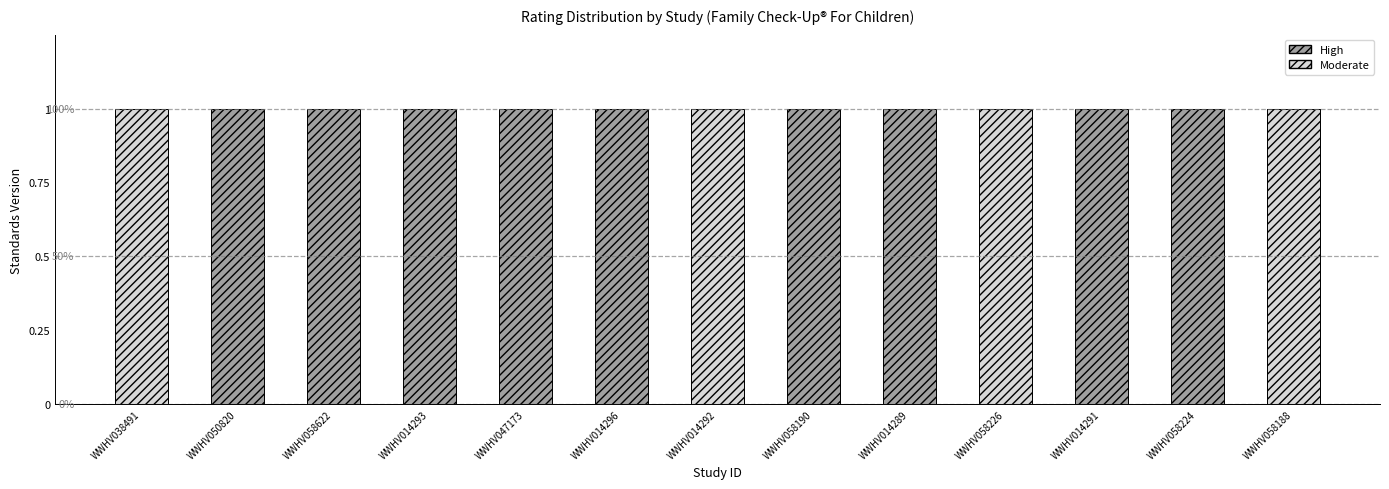

What value does the Moderate series have at WWHV058226?

1